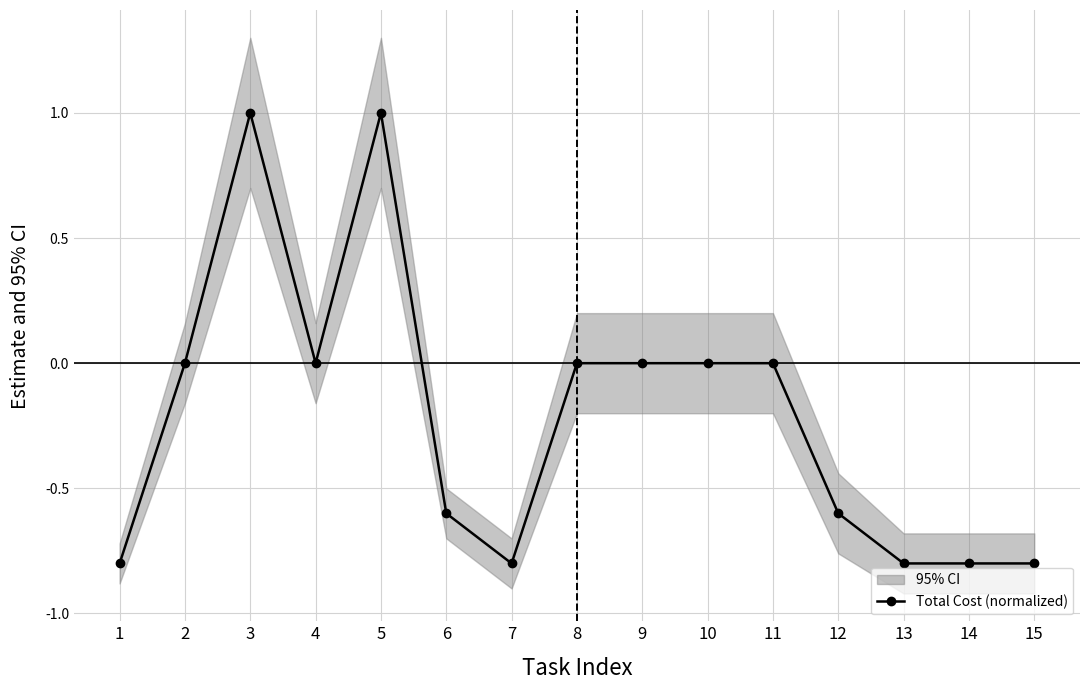

What is the average value?

-0.2